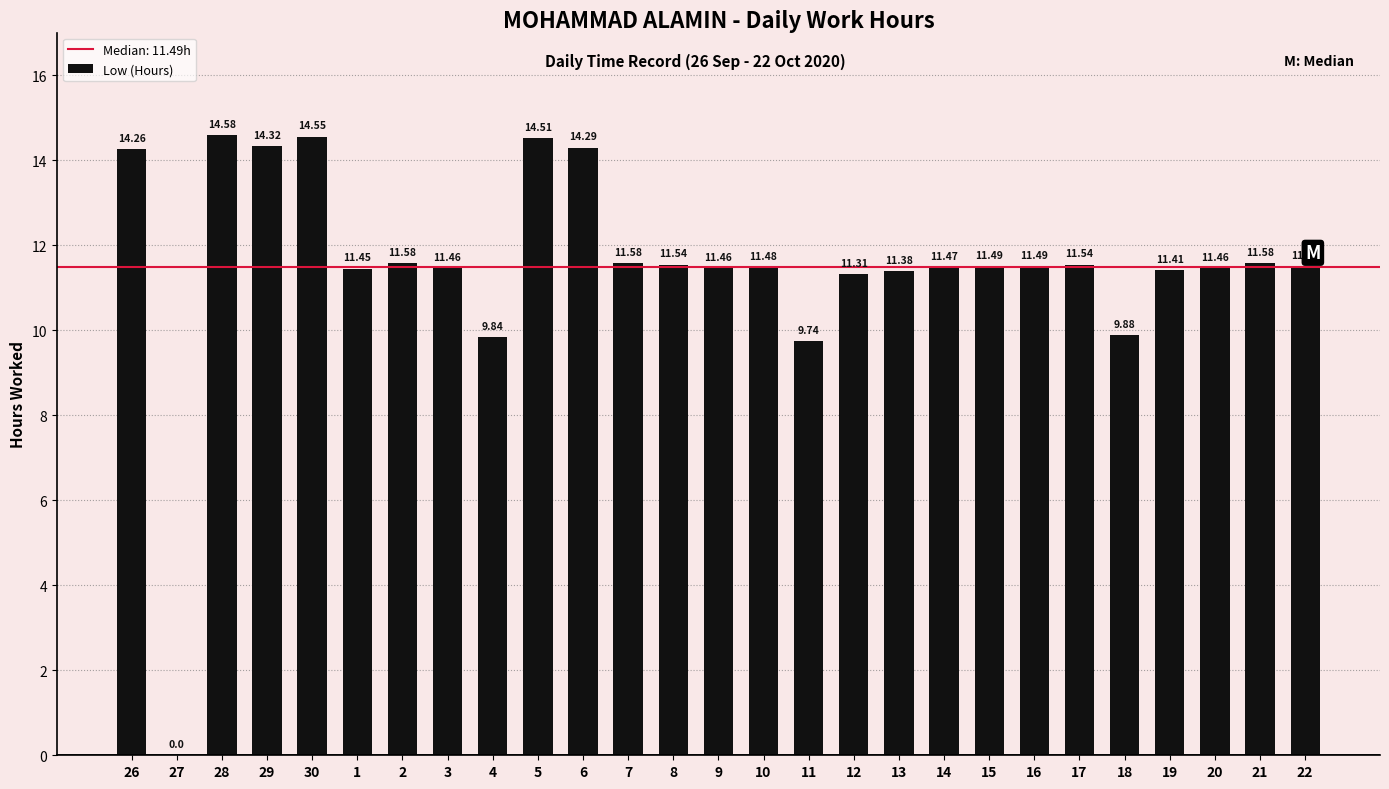

Between 11 and 15, which is larger?

15